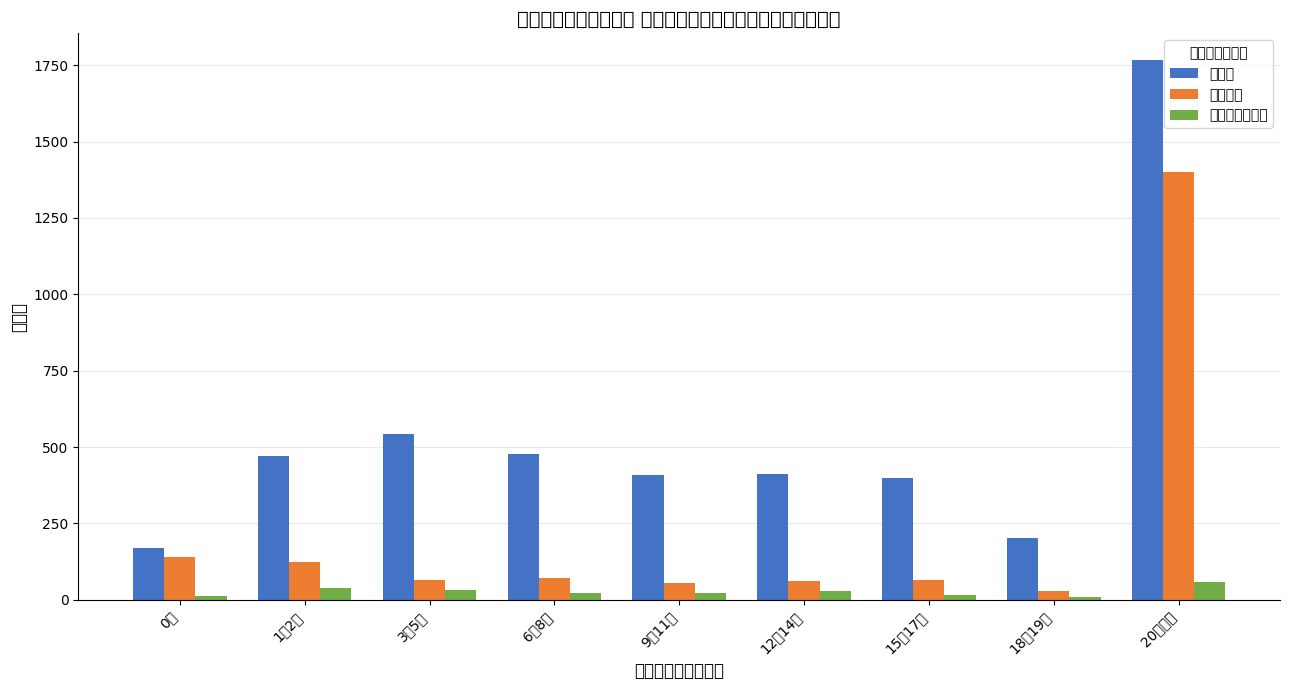

What is the label of the 3rd bar from the left?

3～5歳